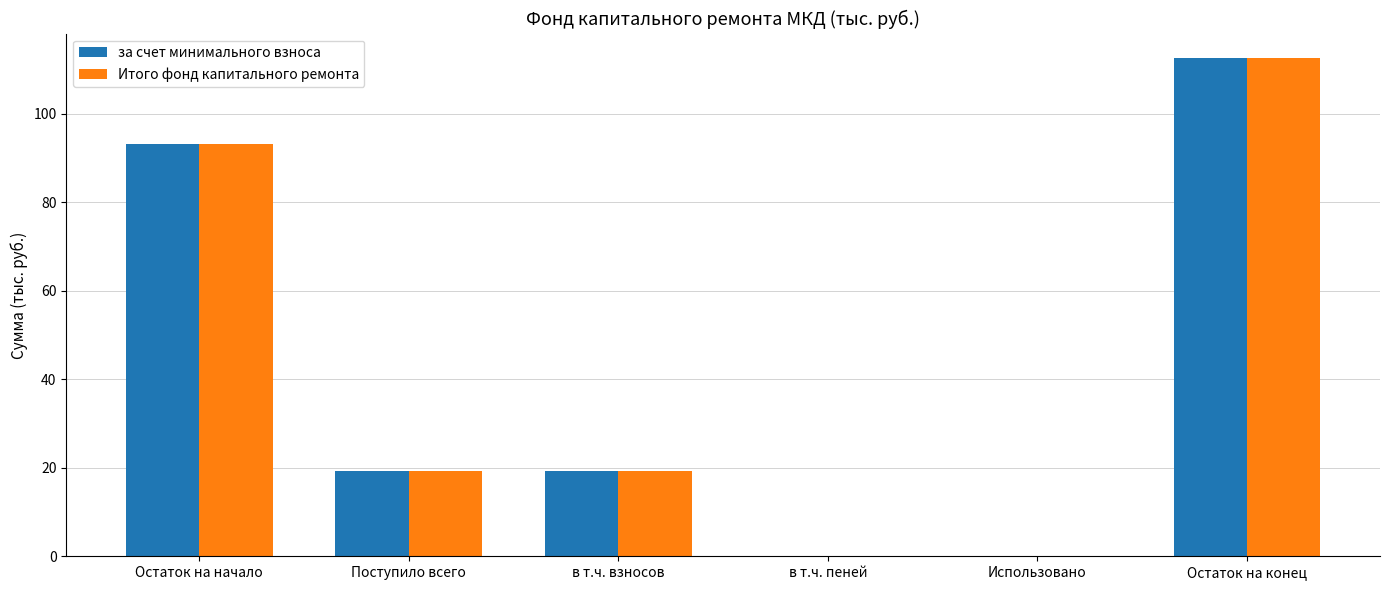

How many distinct data groups are displayed?

2